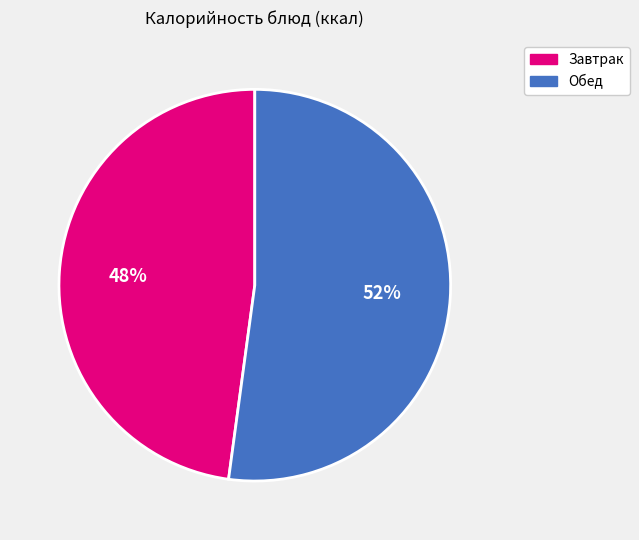

The Обед slice represents 65% of the pie. True or false?

False